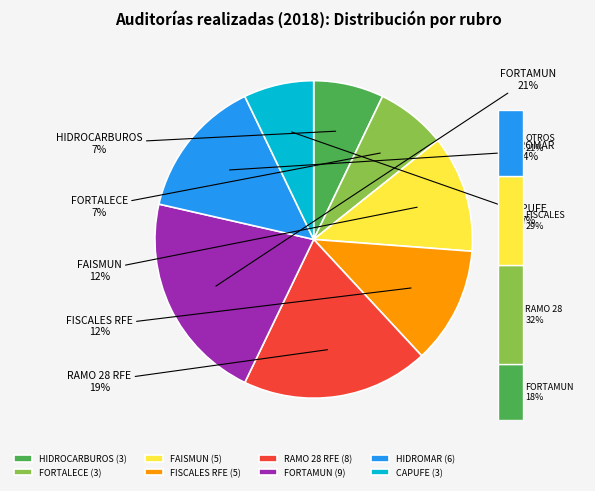

Is RAMO 28 RFE the majority of the pie?

No